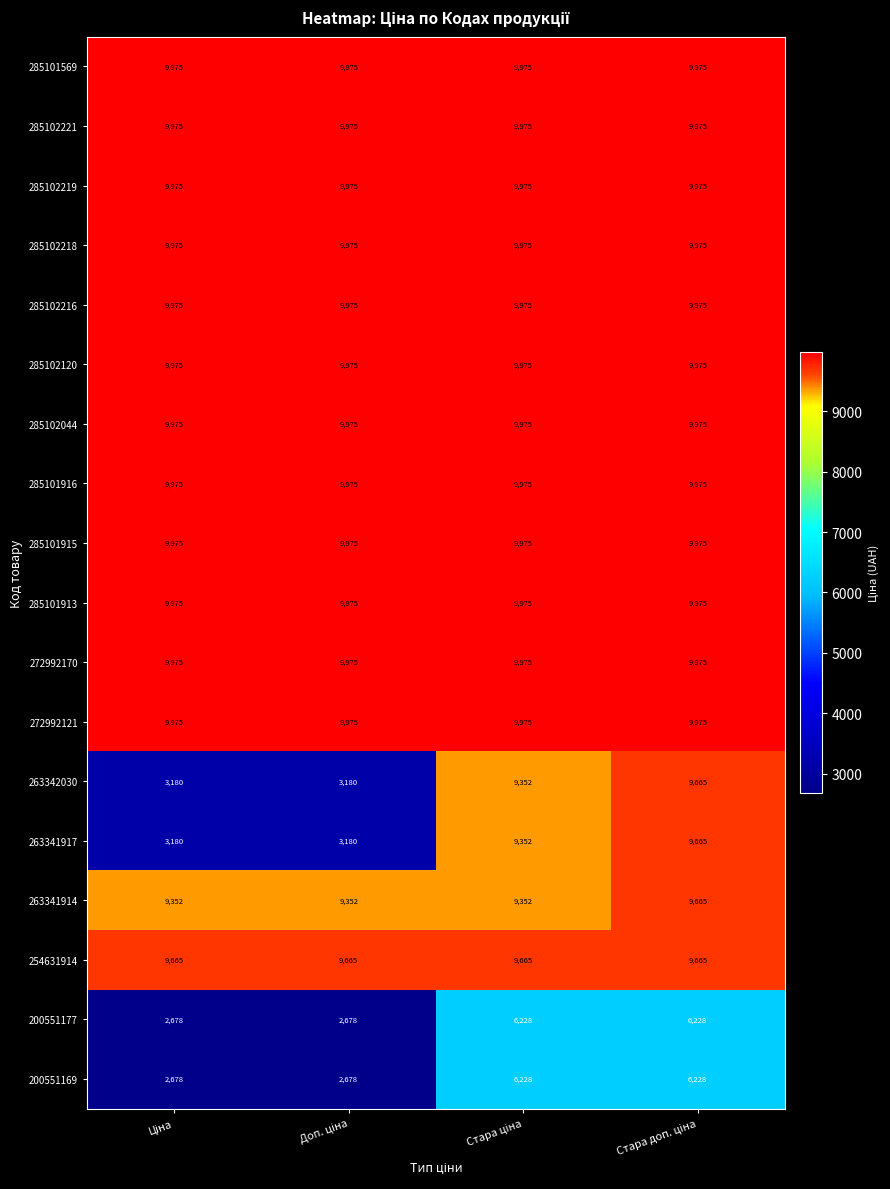

At how many categories does at least one series exceed 5053?

4